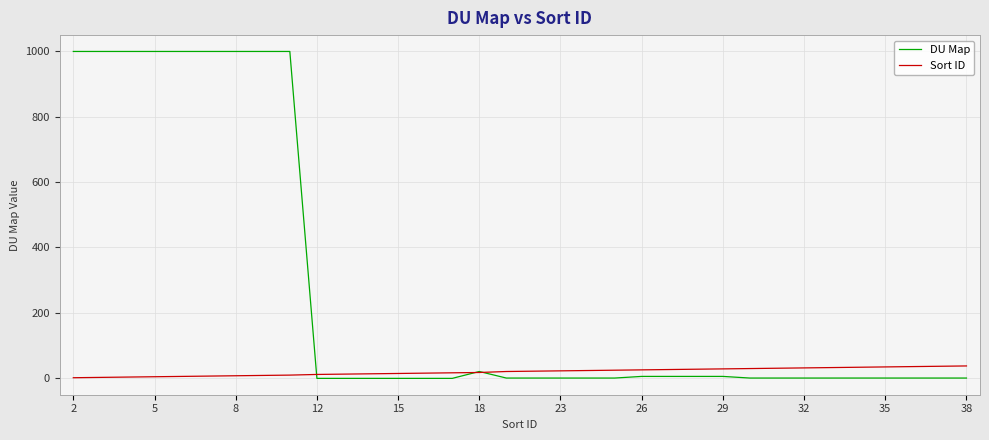

What is the maximum value for Sort ID?

38.0